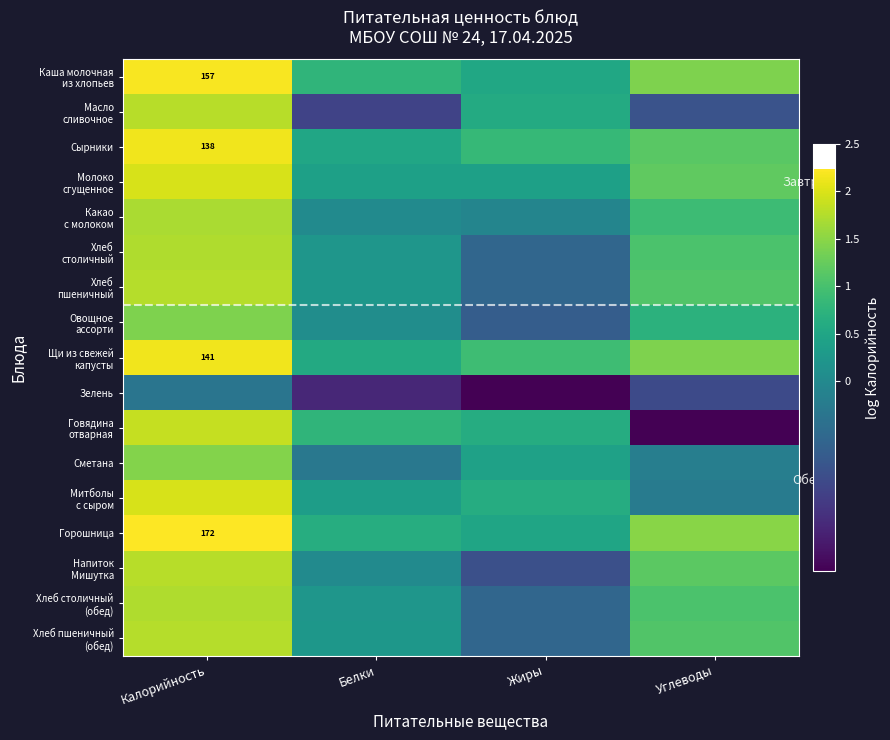

Rank the series by their maximum value, from highest to lowest.

Горошница, Каша молочная из хлопьев, Щи из свежей капусты, Сырники, Митболы с сыром, Молоко сгущенное, Говядина отварная, Напиток Мишутка, Масло сливочное, Хлеб пшеничный, Хлеб пшеничный (обед), Хлеб столичный, Хлеб столичный (обед), Какао с молоком, Сметана, Овощное ассорти, Зелень